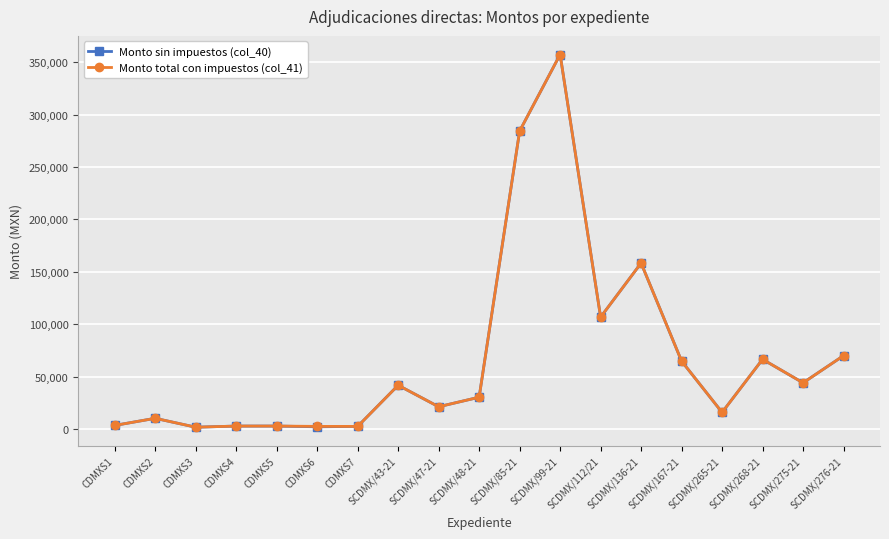

Which category has the highest value in the Monto sin impuestos (col_40) series?

SCDMX/99-21